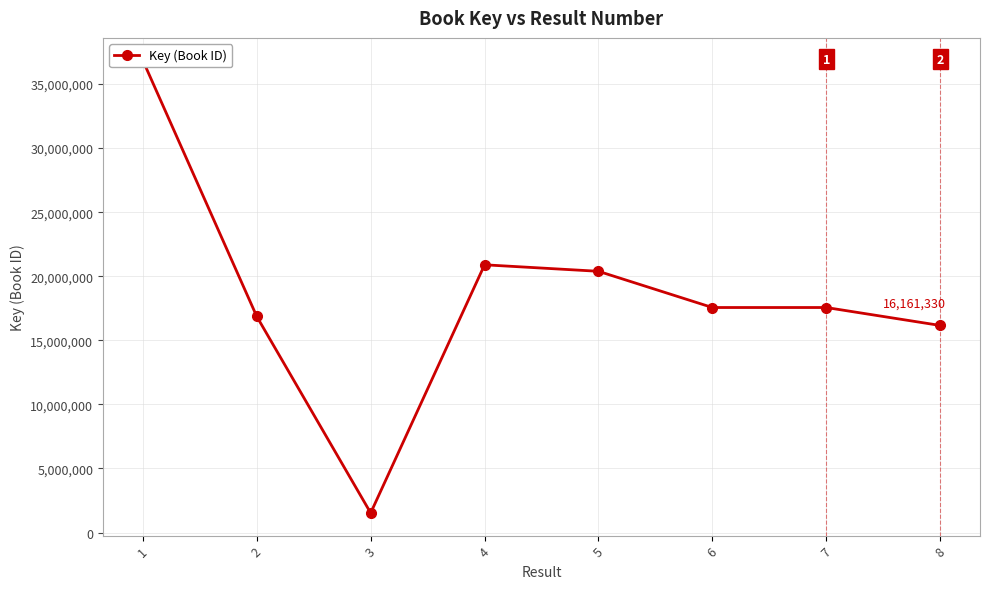

What is the value of the 3rd point from the left?

1526601